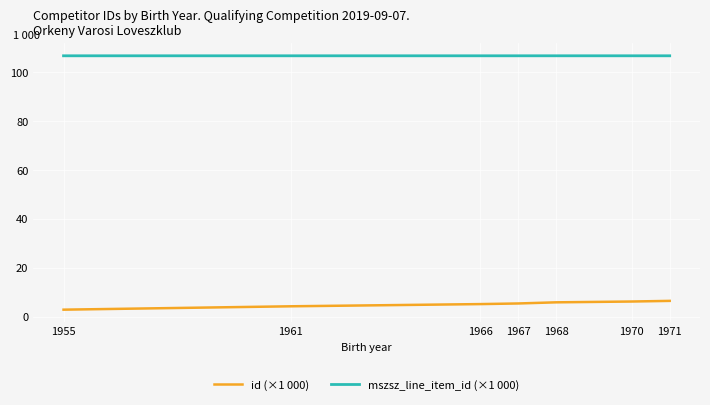

Is the value of id (×1 000) at 1968 greater than the value of mszsz_line_item_id (×1 000) at 1966?

No